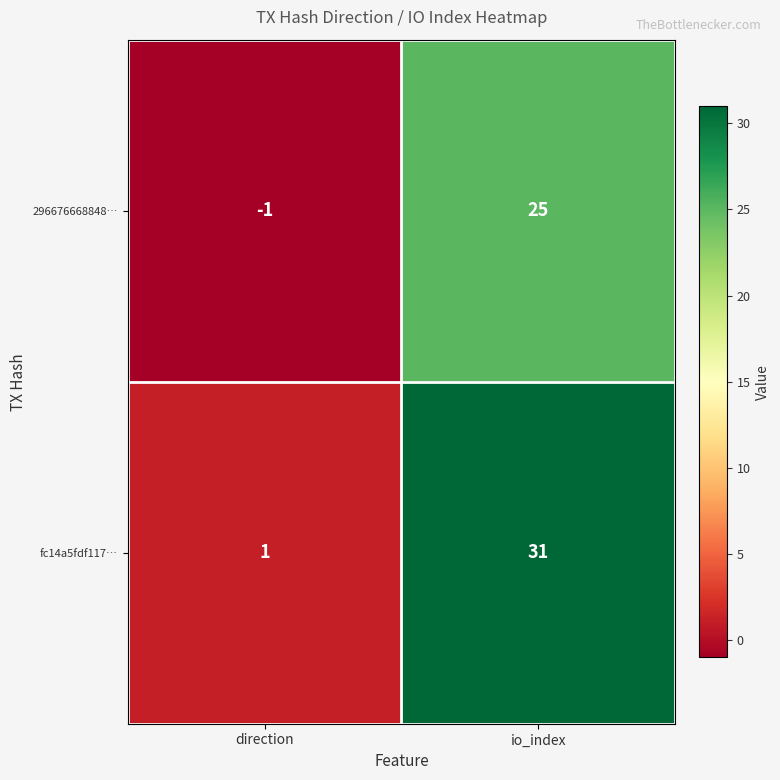

Read the 296676668848… value at io_index.

25